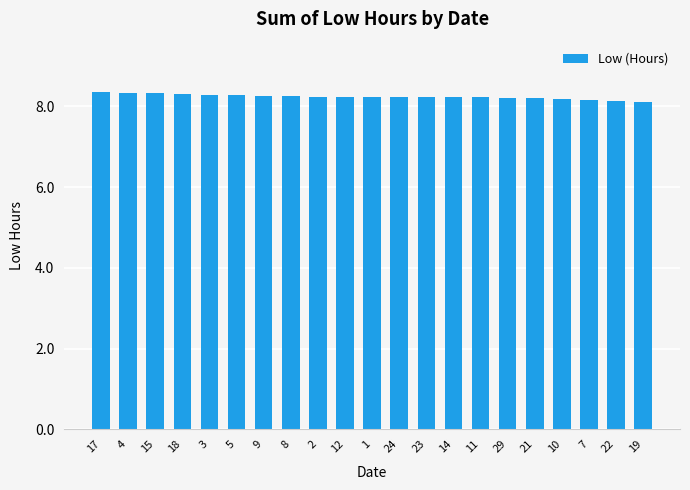

What is the label of the 2nd bar from the right?

22